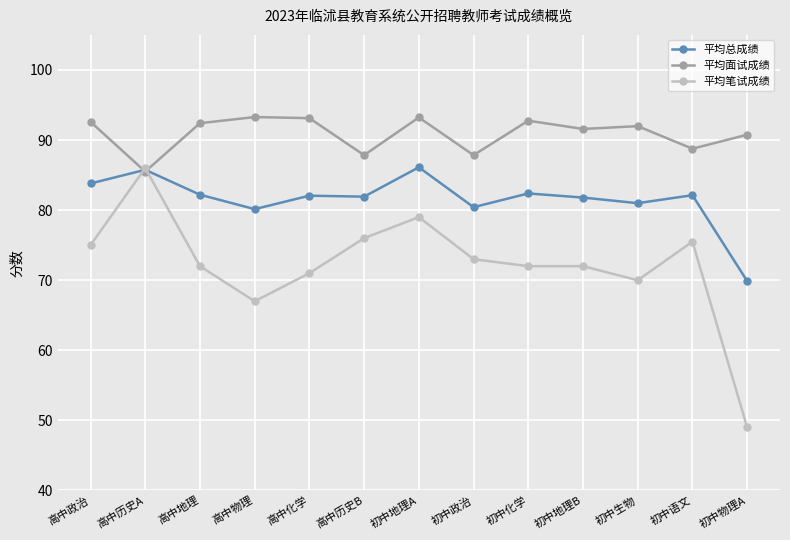

At 初中化学, list the series in order from largest to smallest.

平均面试成绩, 平均总成绩, 平均笔试成绩